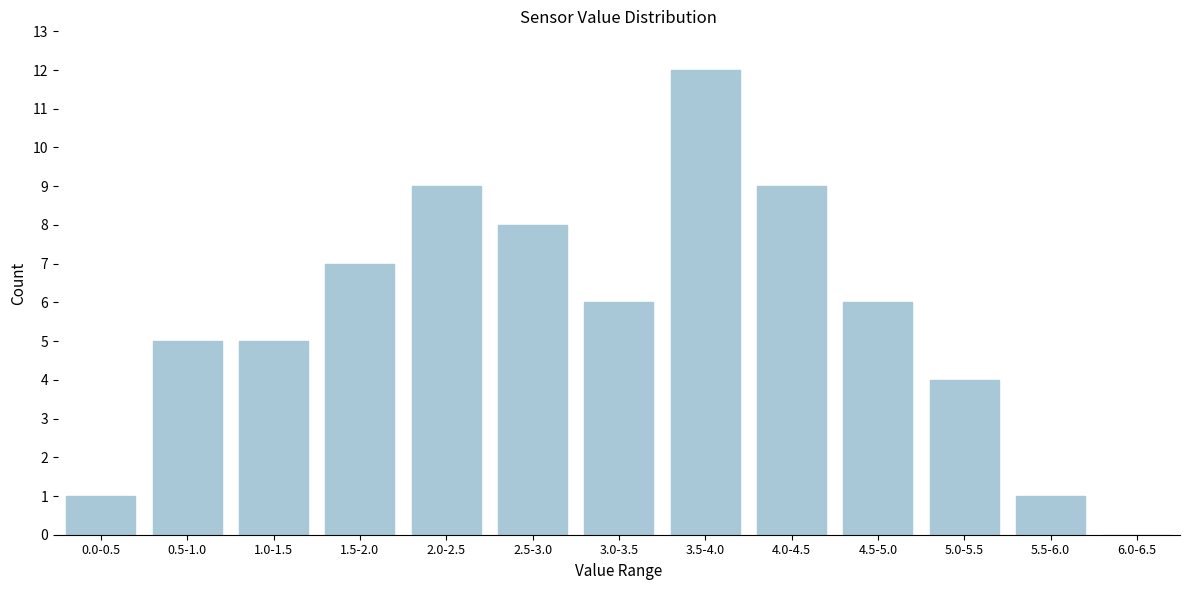

Reading left to right, extract all data points from this chart.

0.0-0.5=1	0.5-1.0=5	1.0-1.5=5	1.5-2.0=7	2.0-2.5=9	2.5-3.0=8	3.0-3.5=6	3.5-4.0=12	4.0-4.5=9	4.5-5.0=6	5.0-5.5=4	5.5-6.0=1	6.0-6.5=0